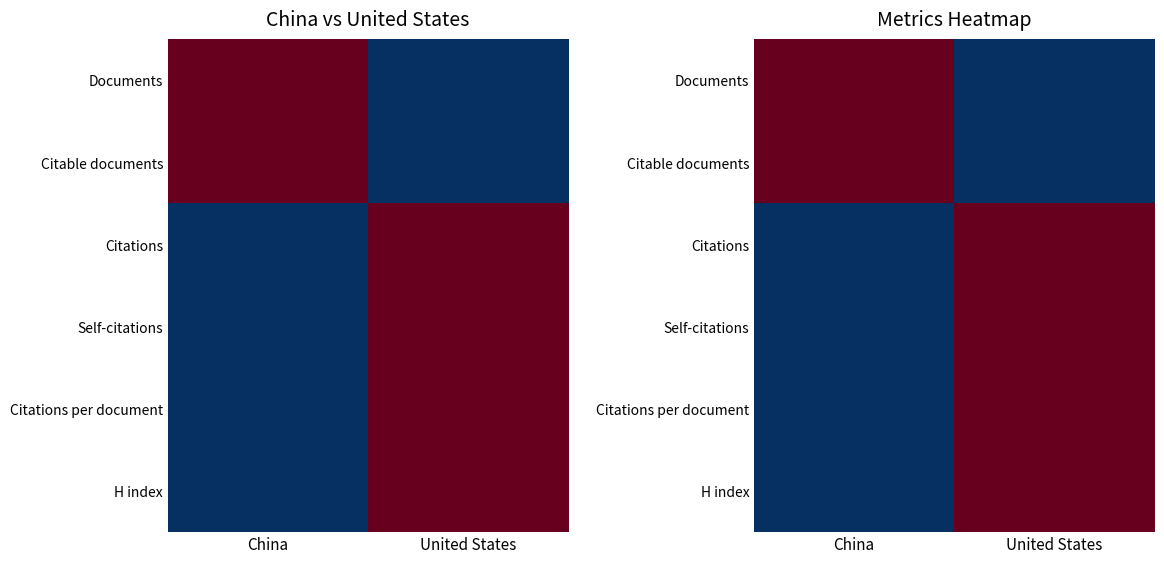

What is the total value across all series at China?

2